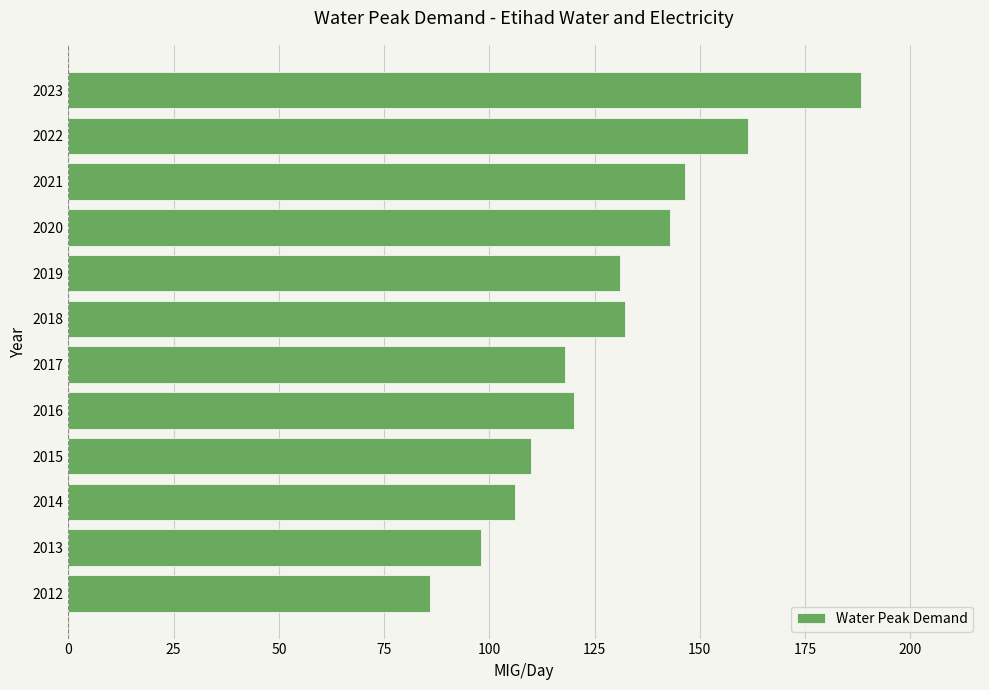

What is the greatest value displayed?

188.3